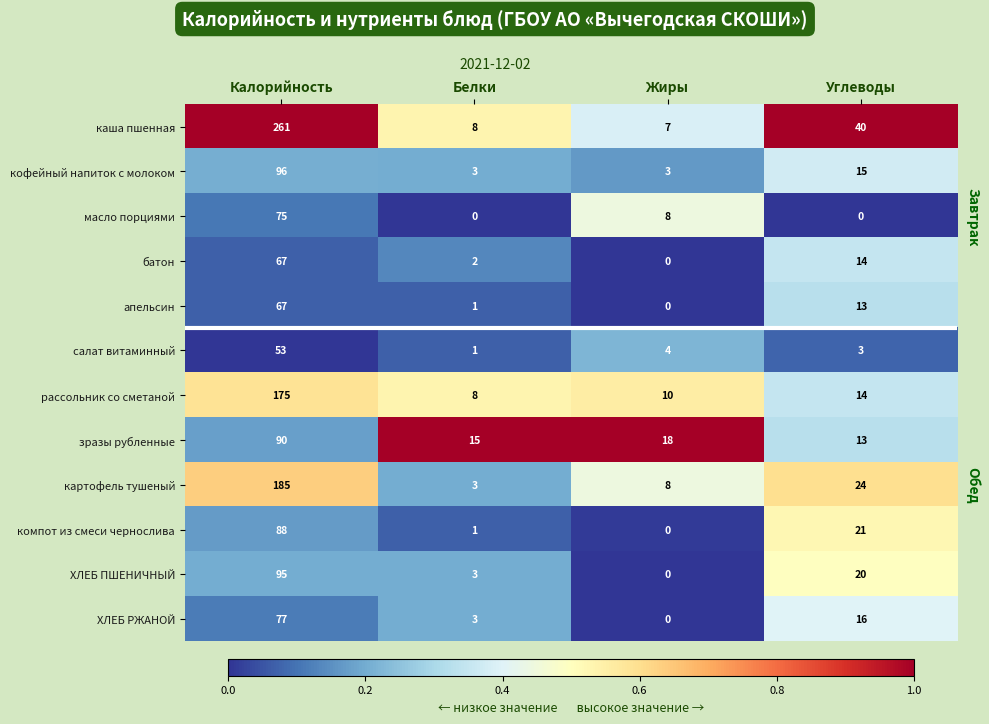

Rank the categories by ХЛЕБ РЖАНОЙ value from highest to lowest.

Калорийность, Углеводы, Белки, Жиры